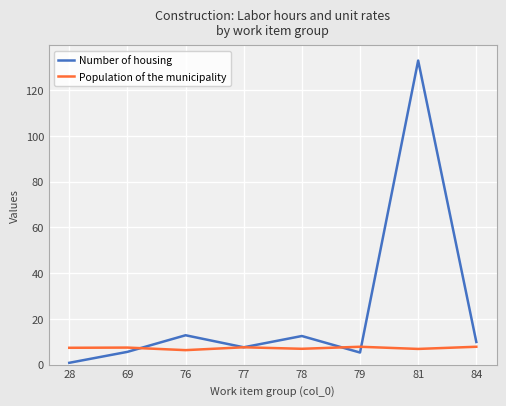

What is the difference between the highest and lowest values at 81?

126.1